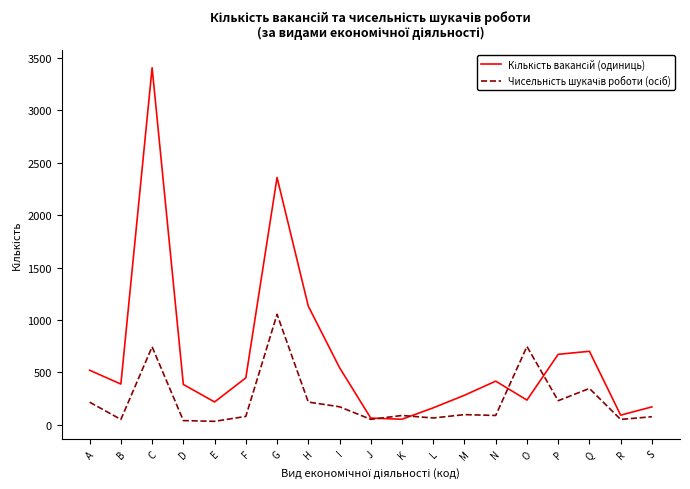

What is the total value across all series at P?

899